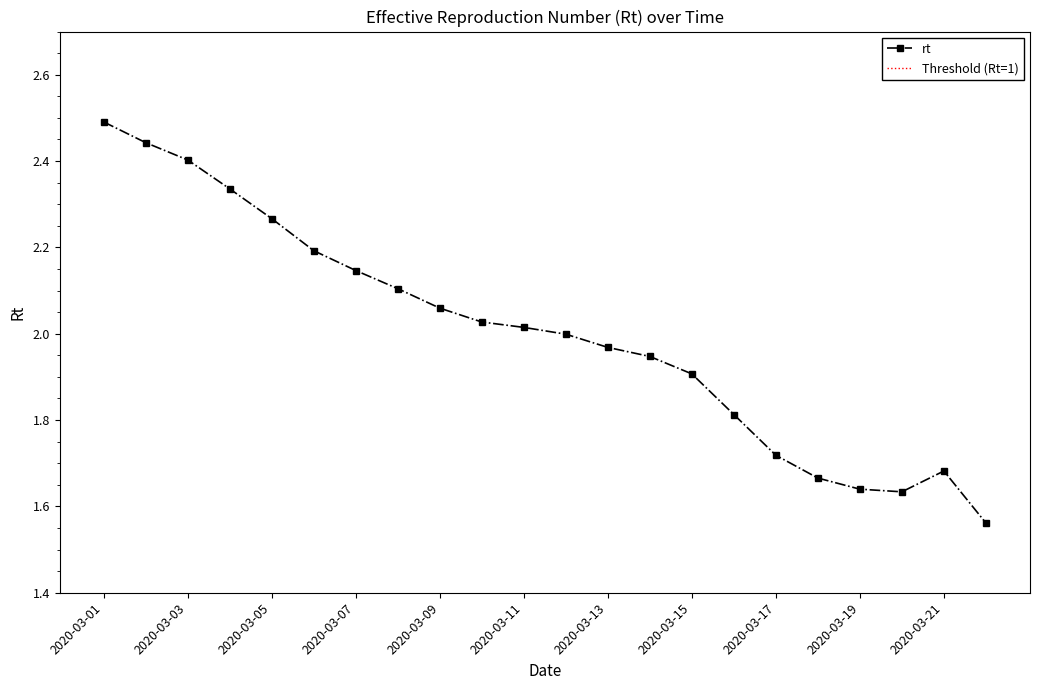

What is the sum of all values?

44.0